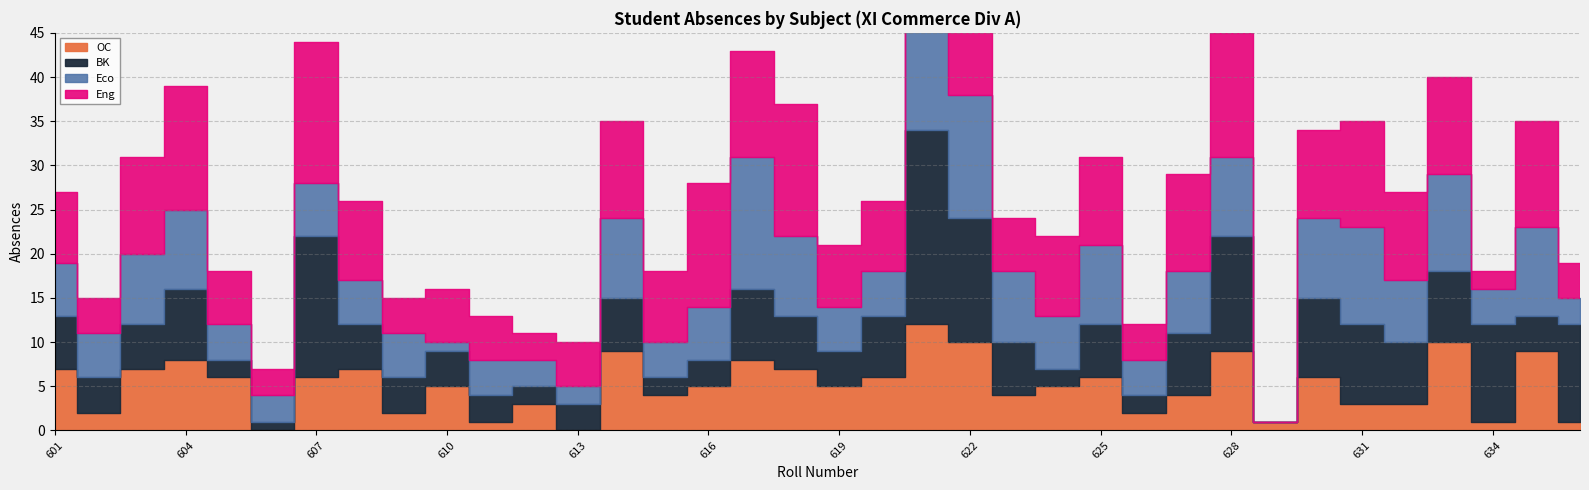

Which series has the largest total across all categories?

Eng